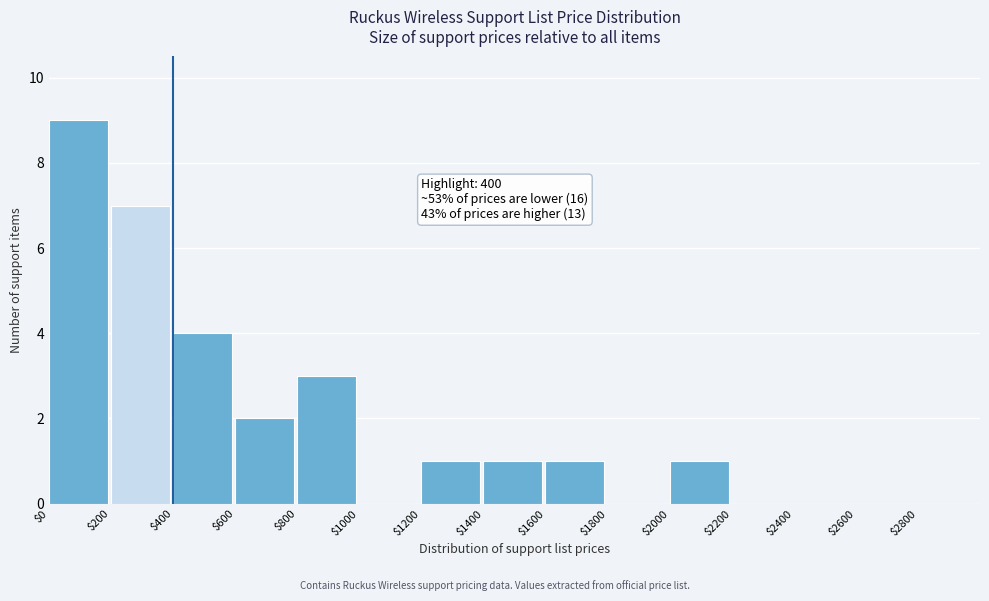

Which range on the x-axis has the tallest bar?

0 to 200